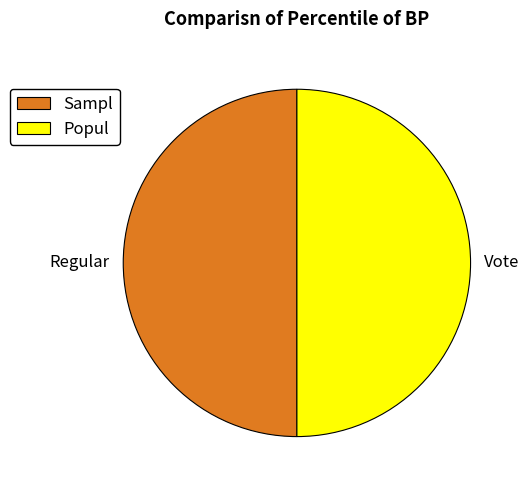

Is the sum of Vote and Regular greater than half?

Yes